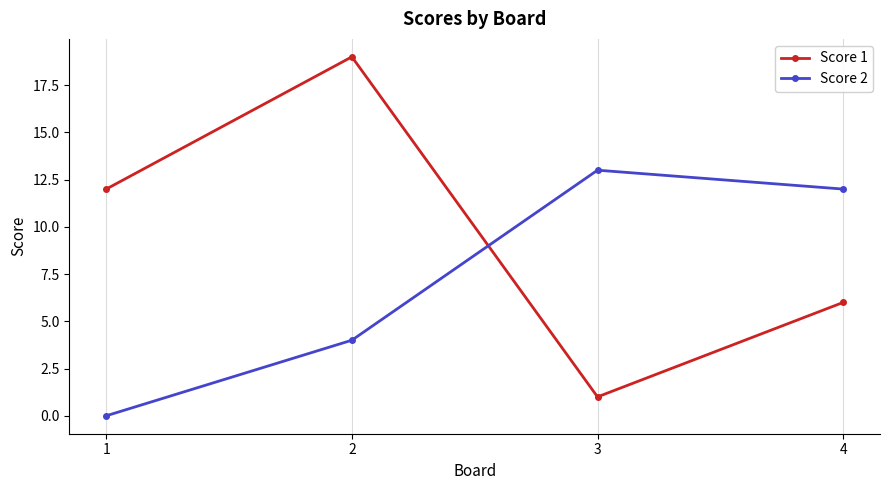

Is the value of Score 2 at 2 greater than the value of Score 1 at 3?

Yes